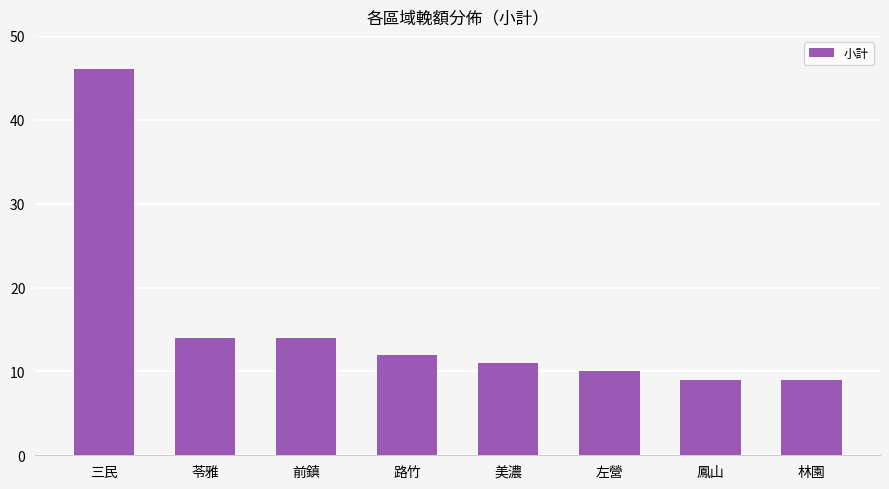

What is the sum of all values?

125